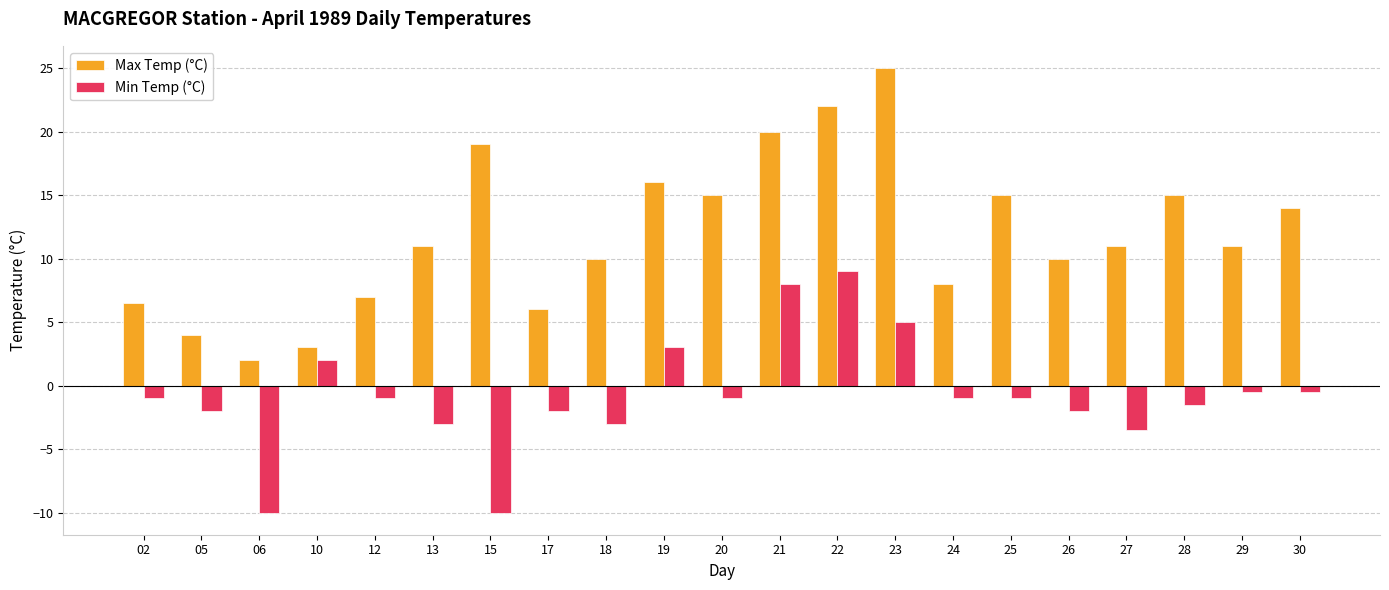

Which series has the widest spread of values?

Max Temp (°C)